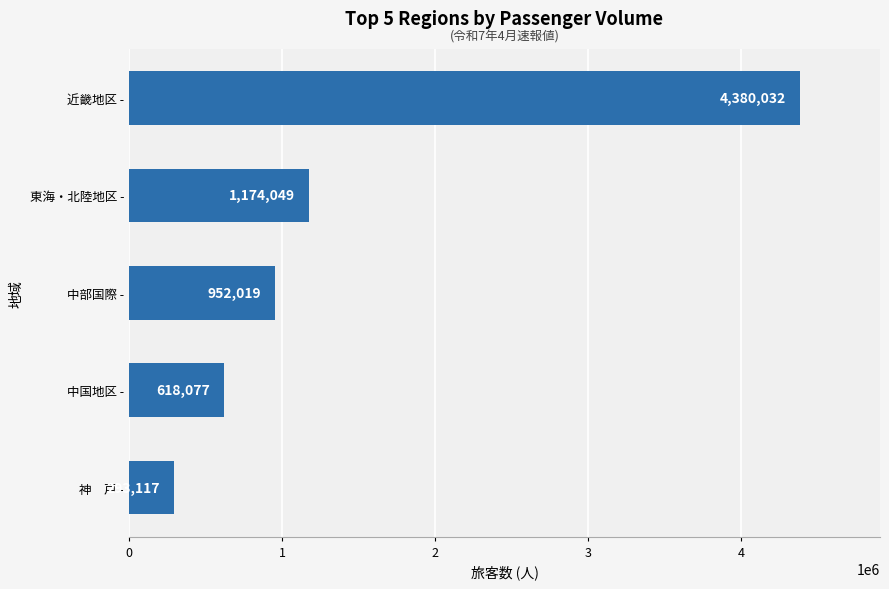

Rank the categories by value from highest to lowest.

近畿地区 -, 東海・北陸地区 -, 中部国際 -, 中国地区 -, 神　戸 -